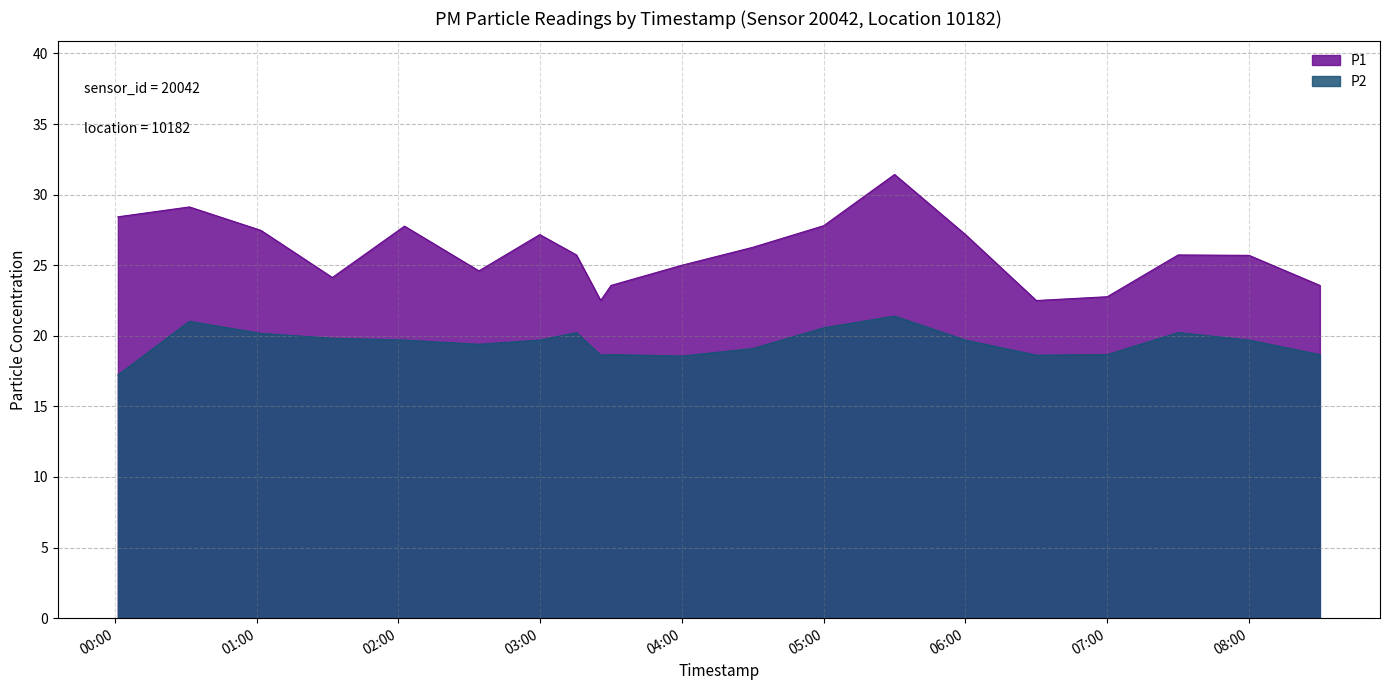

At which category is the sum across all series the highest?

06:30